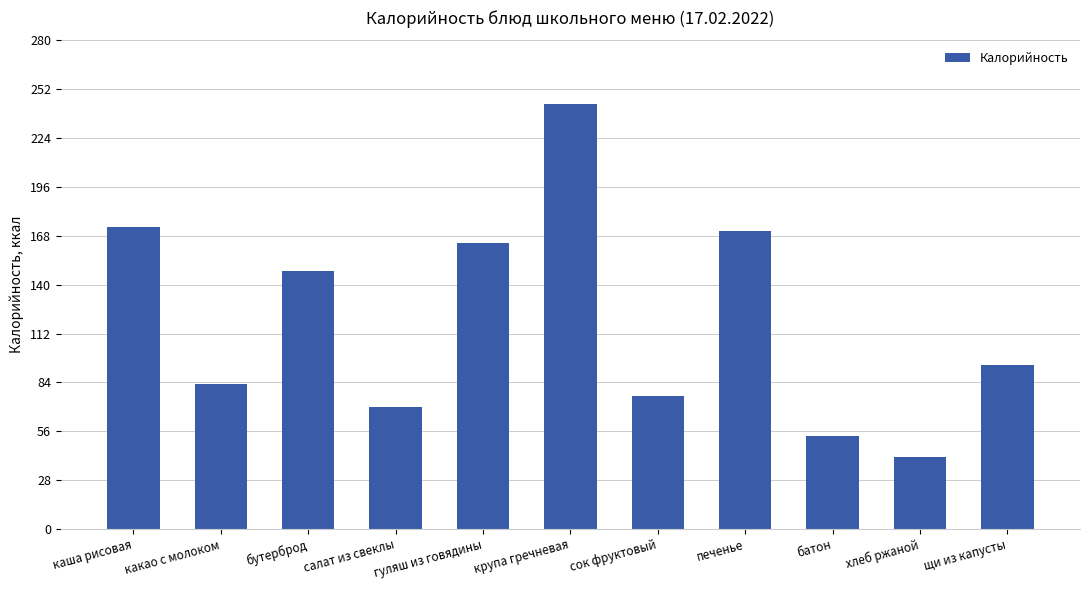

Is it true that the value at крупа гречневая is 116.5?

False